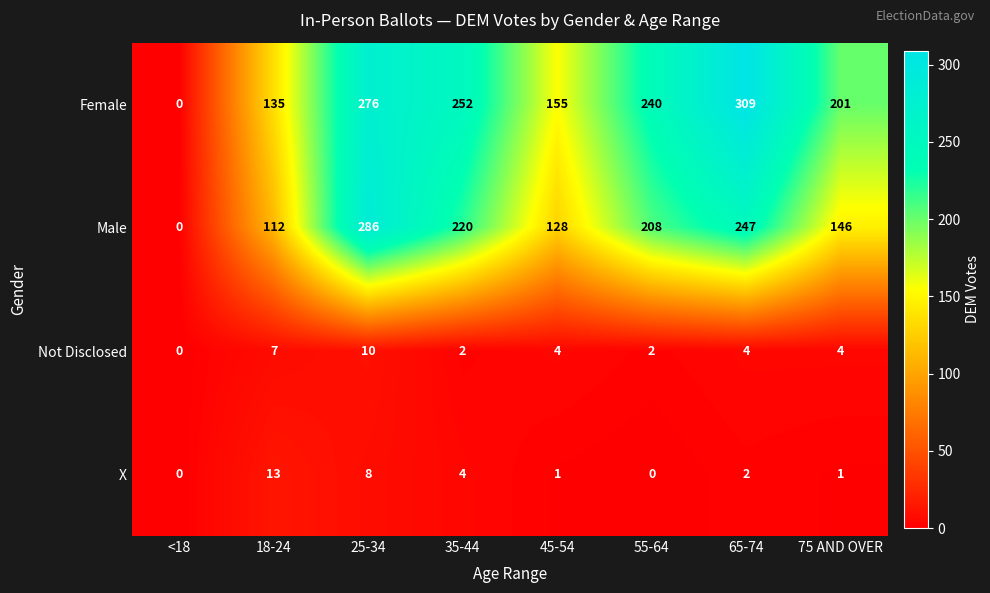

List the labels in order of Male value, smallest first.

<18, 18-24, 45-54, 75 AND OVER, 55-64, 35-44, 65-74, 25-34